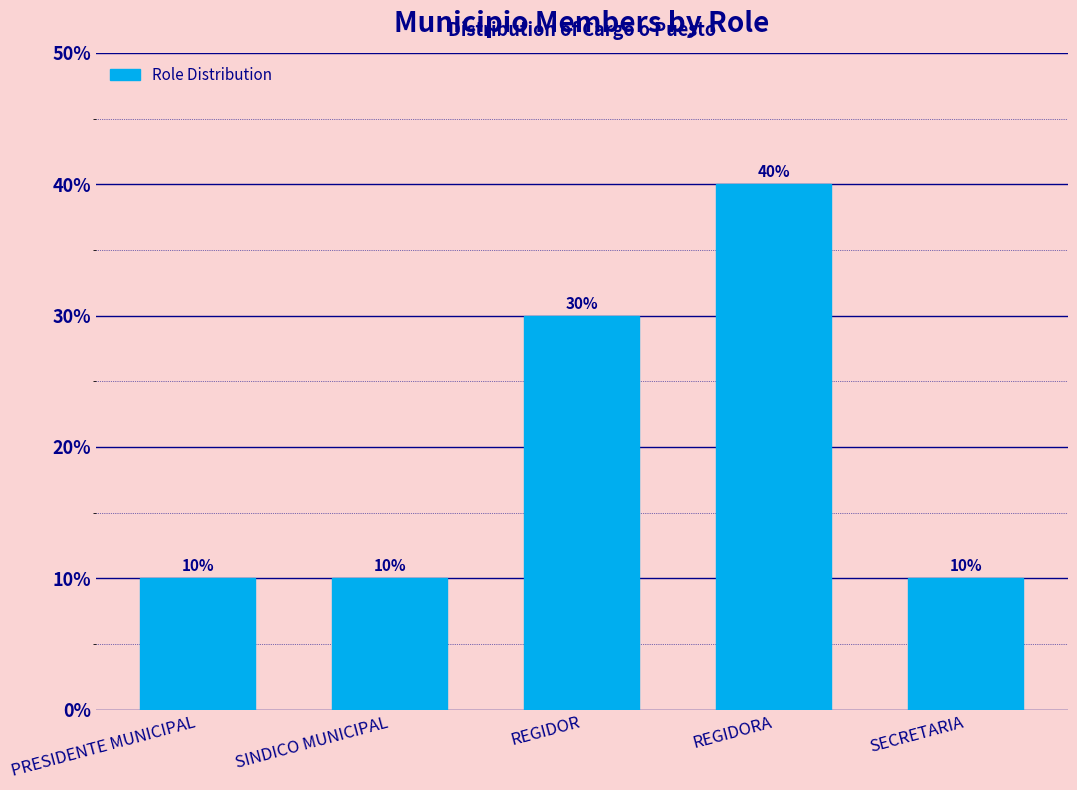

What is the maximum value shown in the chart?

40